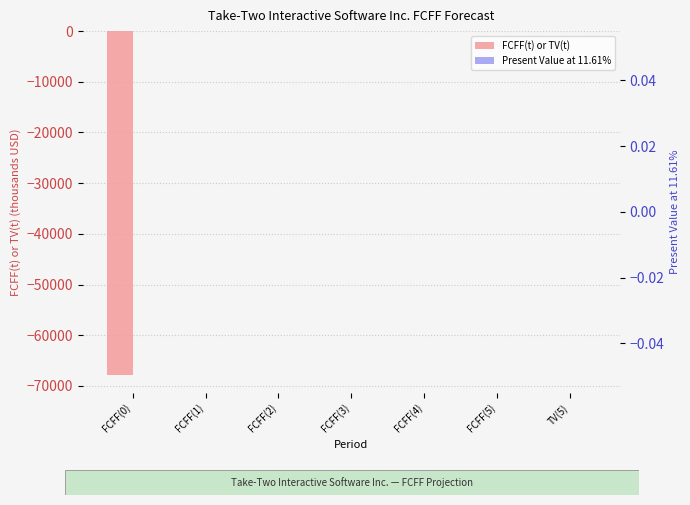

What is the label of the 1st bar from the left?

FCFF(0)